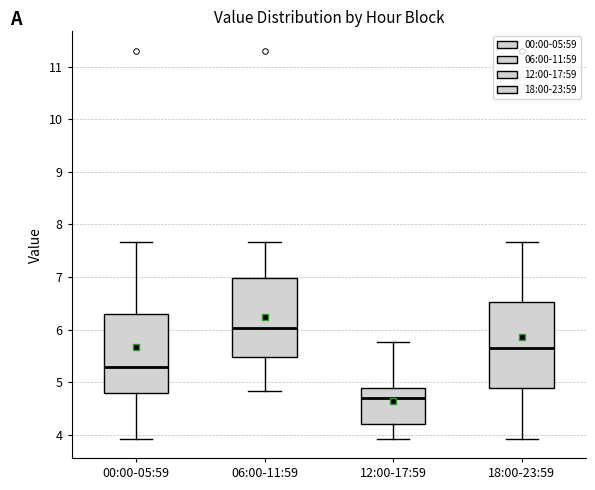

Reading left to right, transcribe this box plot: for each box, give where its median line is, the range the box spans, and where its two whiskers end, as read against the y-axis. The values are not printed on the chart, so give them approximately, as read against the axis.

00:00-05:59: median 5.3, box 4.8 to 6.3, whiskers 3.9 to 7.7
06:00-11:59: median 6.0, box 5.5 to 7.0, whiskers 4.8 to 7.7
12:00-17:59: median 4.7, box 4.2 to 4.9, whiskers 3.9 to 5.8
18:00-23:59: median 5.7, box 4.9 to 6.5, whiskers 3.9 to 7.7